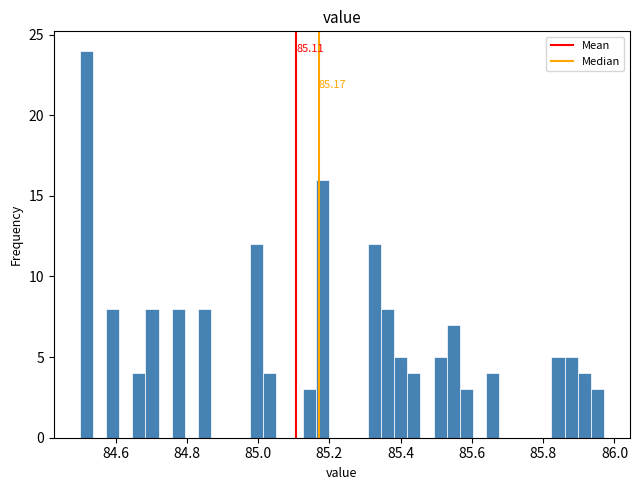

Around what value on the x-axis is the tallest bar? Give the approximate position of its centre, as read against the axis.

84.52